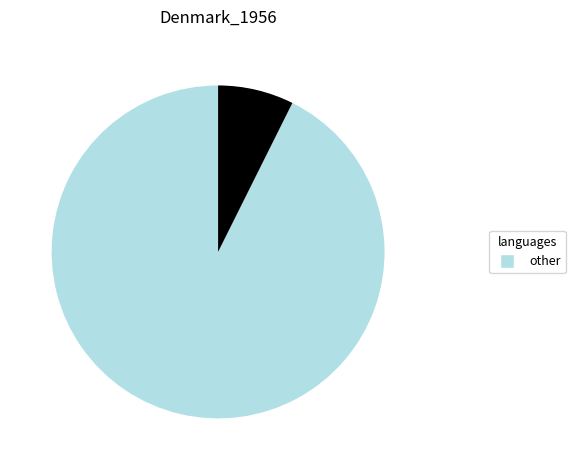

Is there any slice that represents more than half of the pie?

Yes